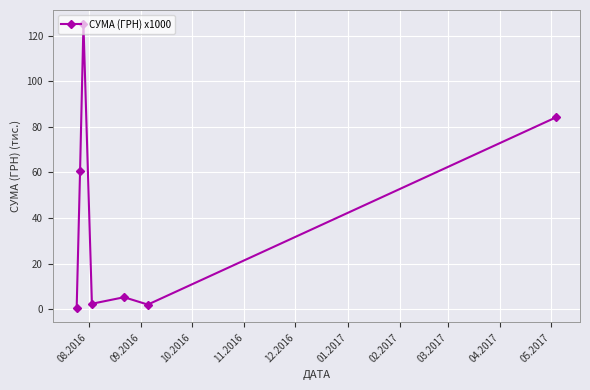

What is the average value?

40.0